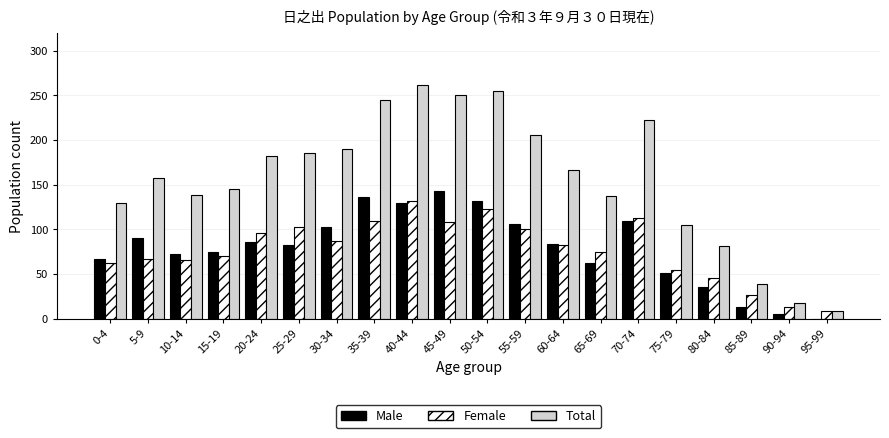

How many positive values does the Male series have?

19